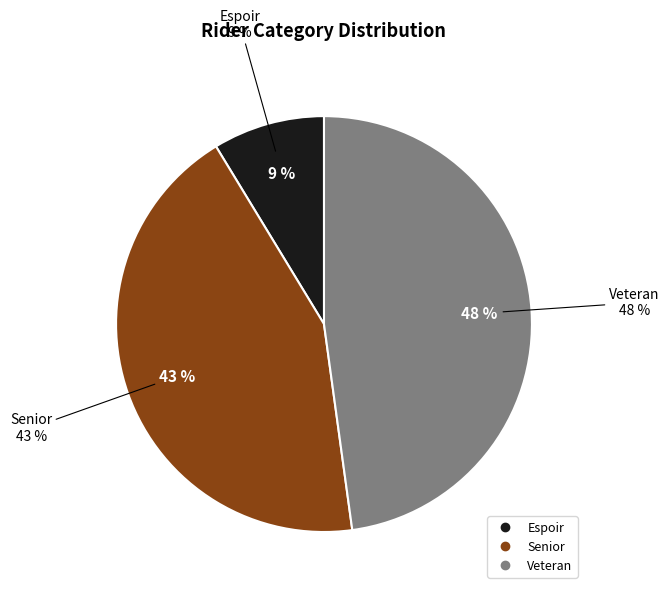

Is the sum of Veteran and Senior greater than half?

Yes